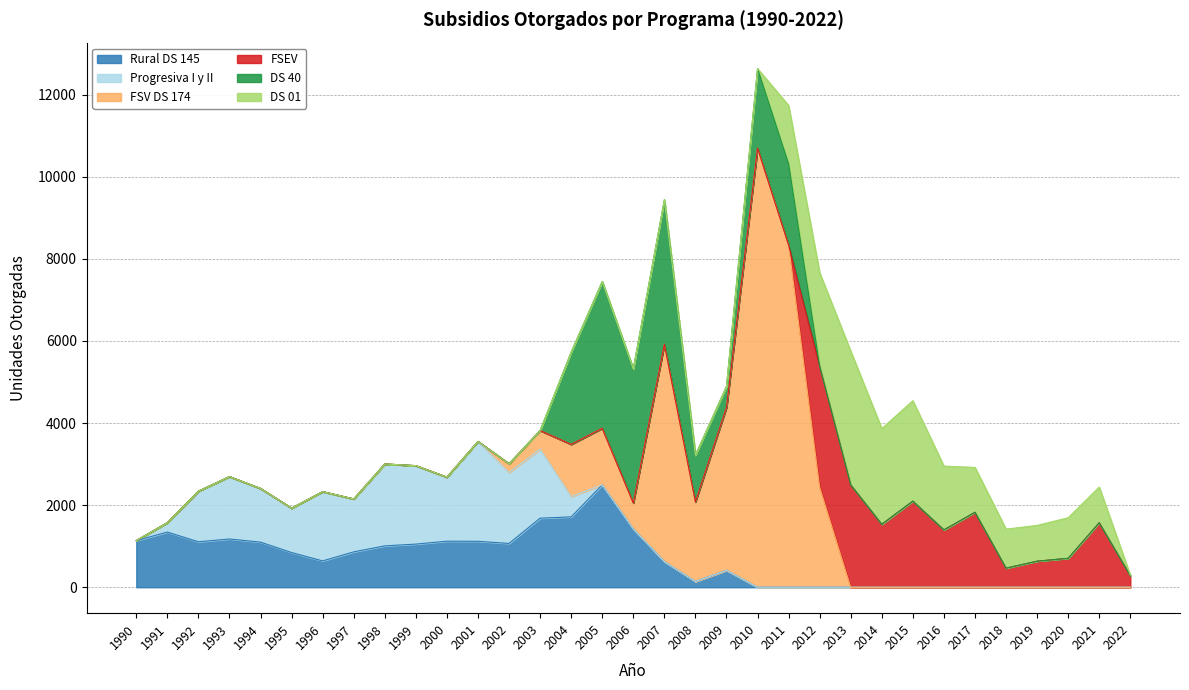

The value of DS 01 at 2016 is 1554. True or false?

True